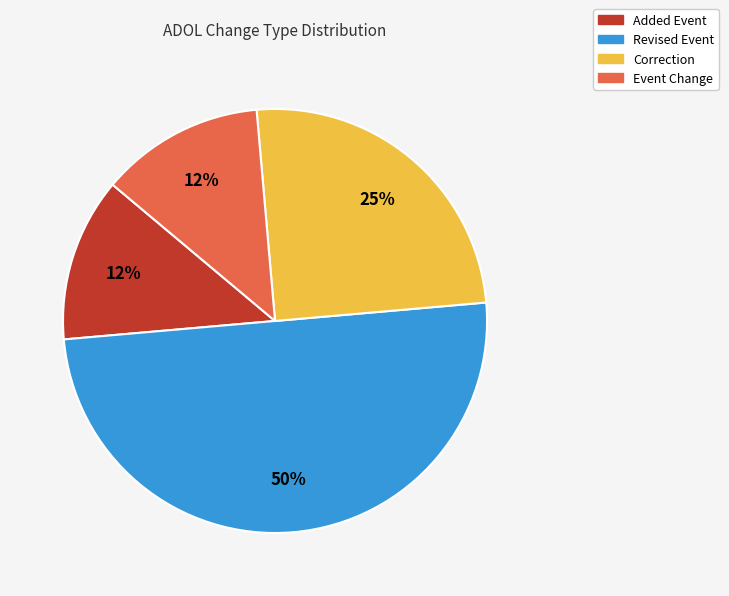

Count the number of slices in the pie.

4